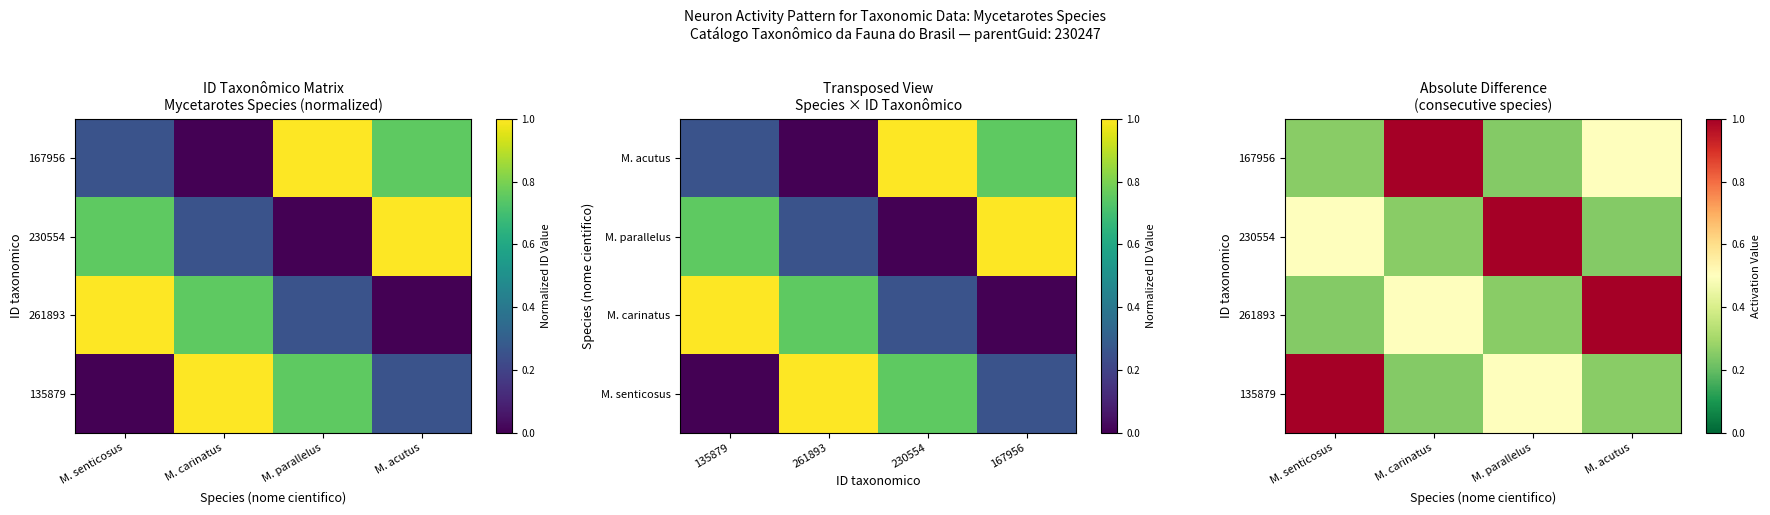

At which category does the chart reach its peak across all series?

M. senticosus